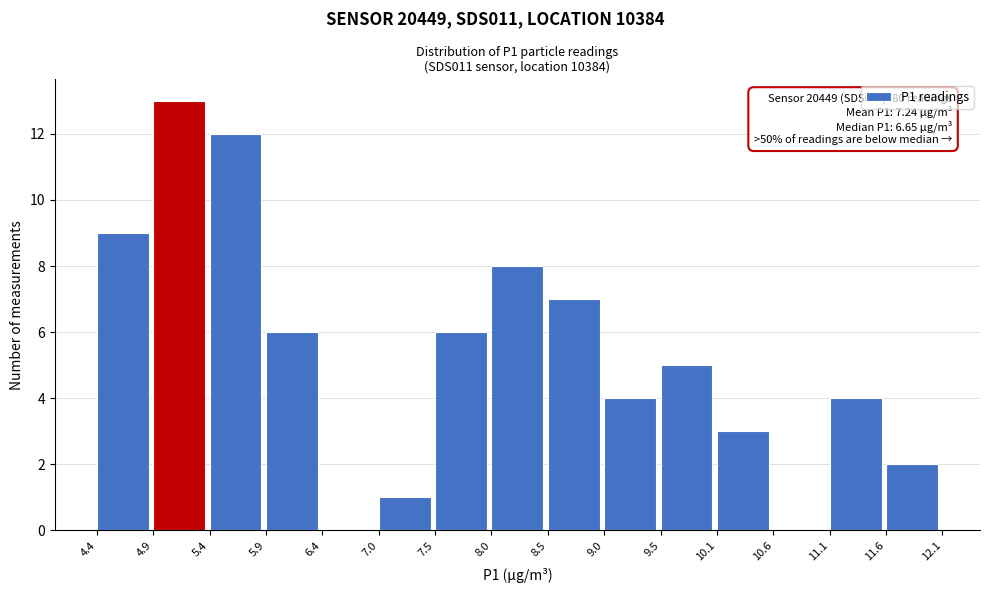

Which range on the x-axis has the tallest bar?

4.9 to 5.4